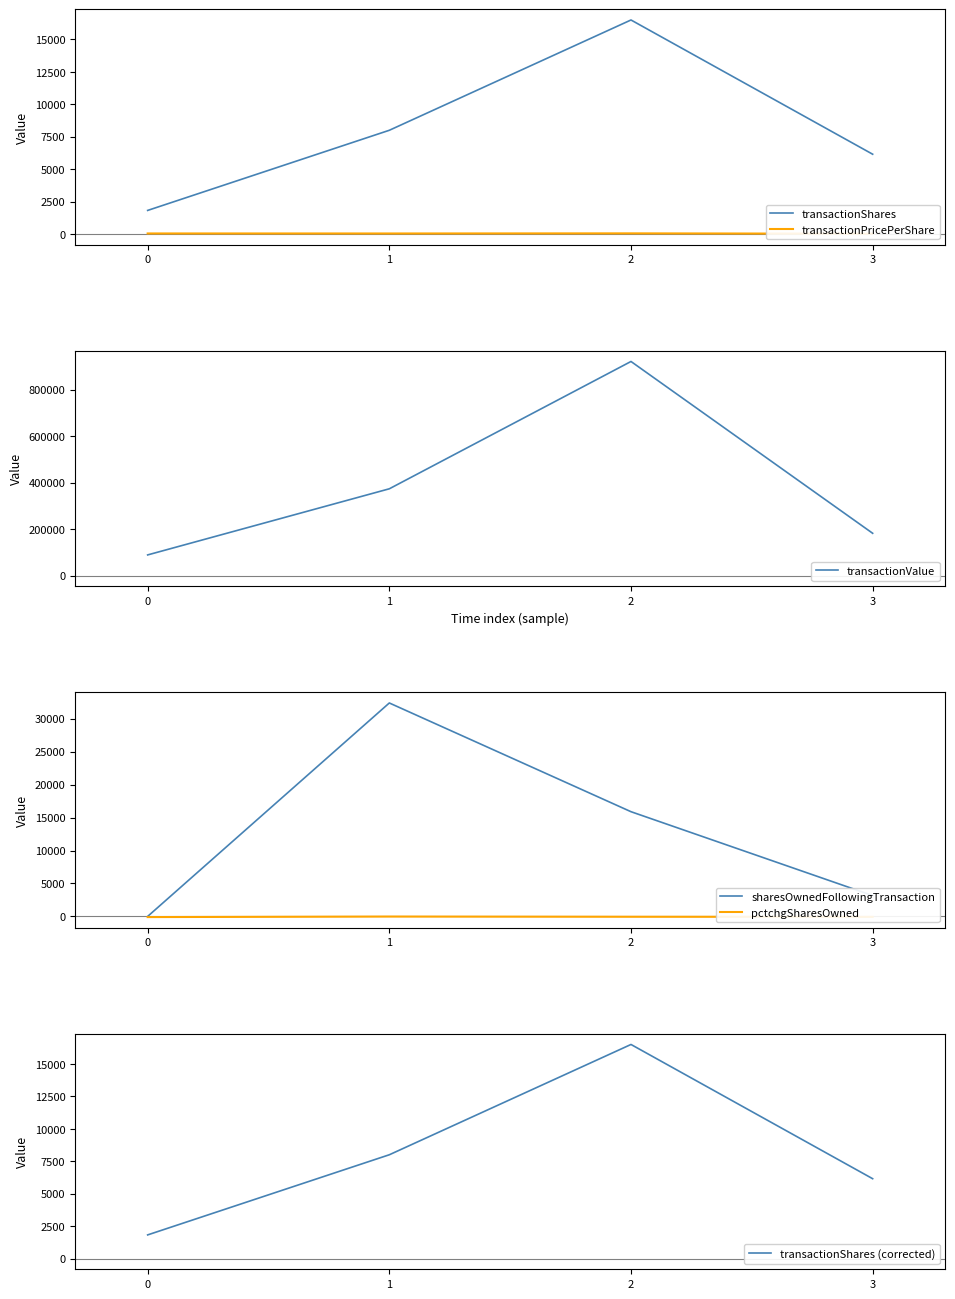

What is the greatest value displayed?

920717.0